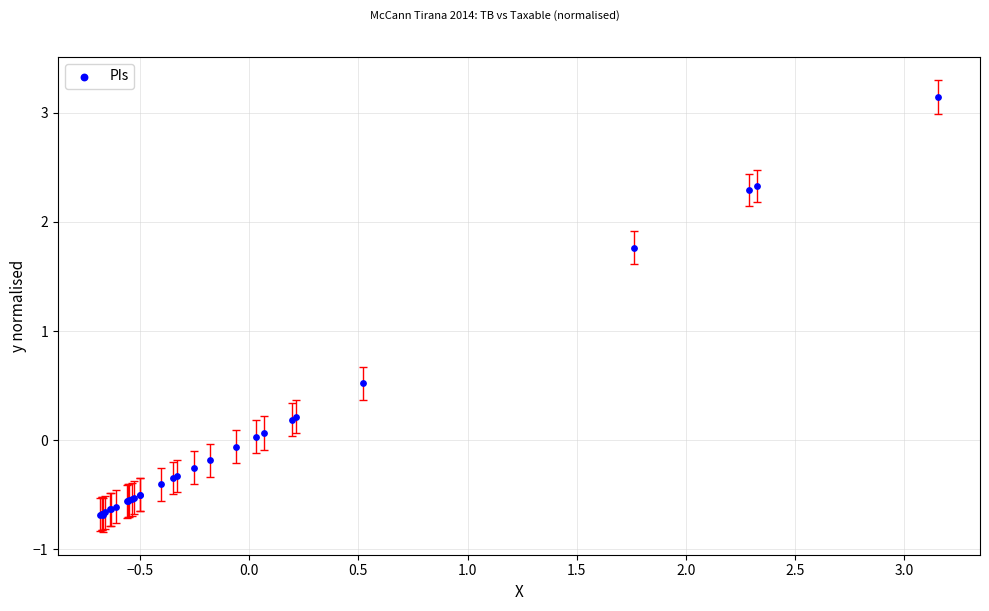

What Y value in the scatter plot is closest to 1?

0.5